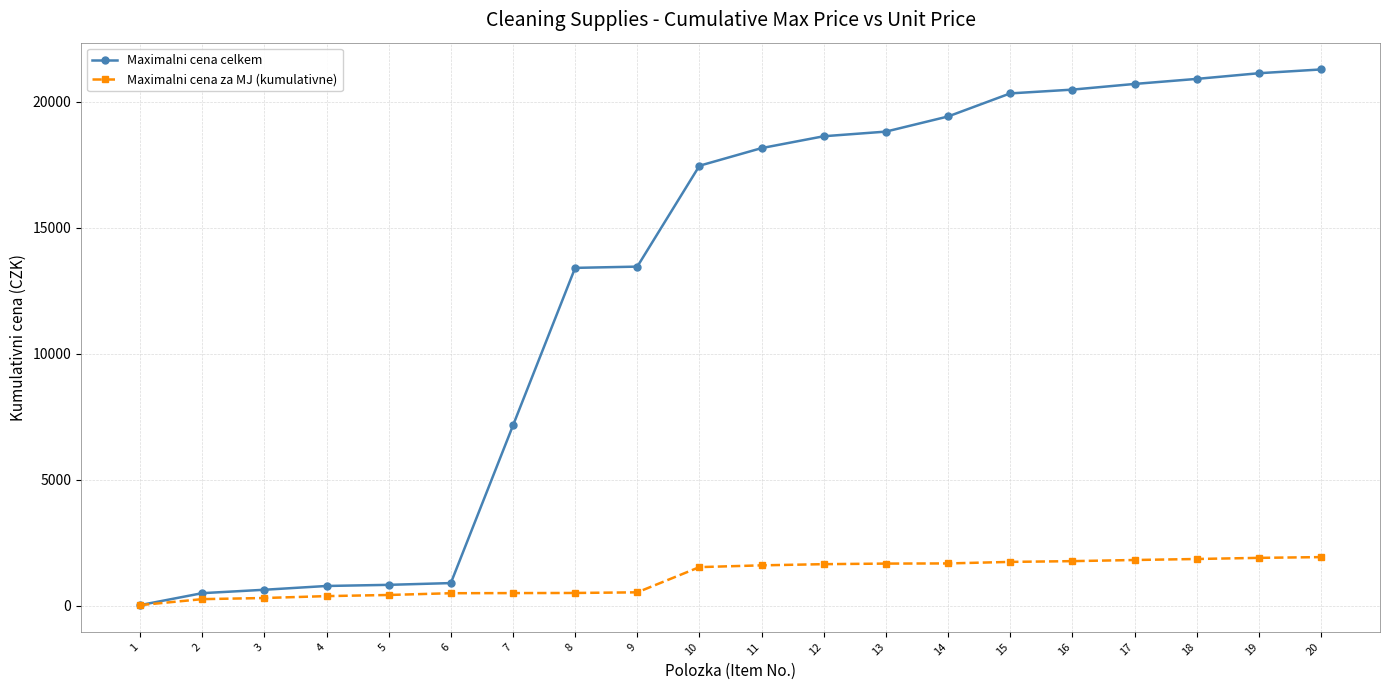

What is the difference between the second highest and second lowest values in the Maximalni cena celkem series?

20619